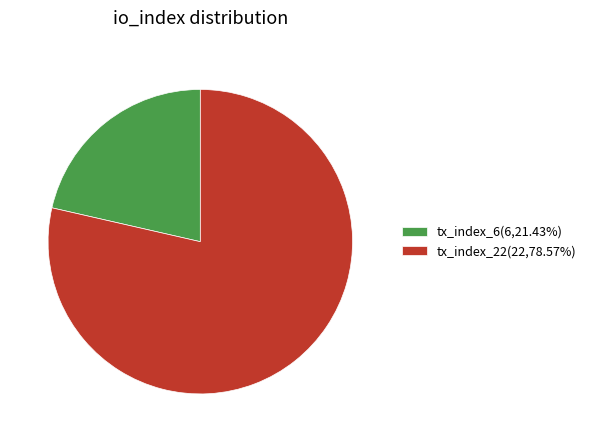

Count the number of slices in the pie.

2